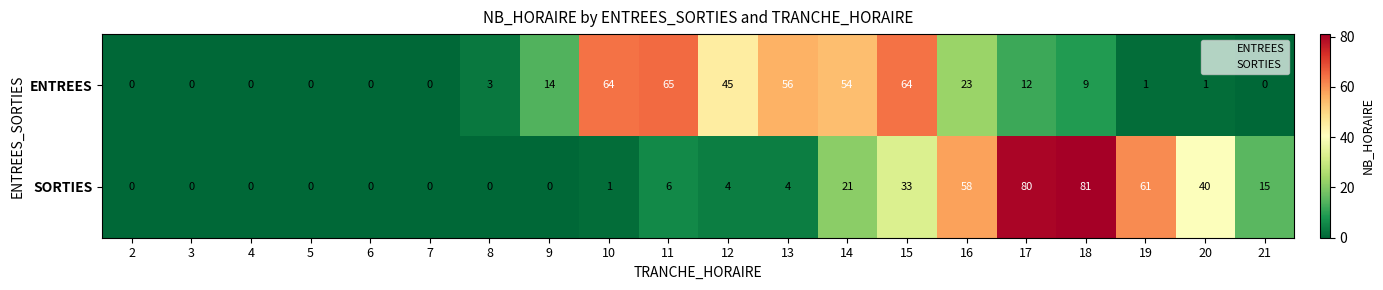

What is the sum of all ENTREES values?

411